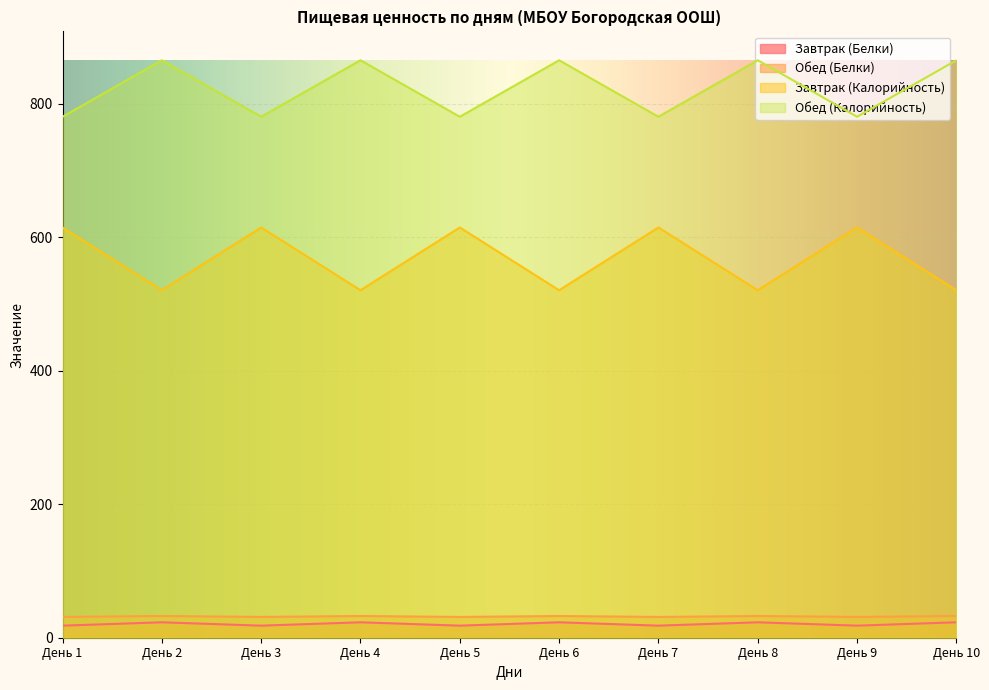

Reading left to right, transcribe all the data shown in this chart.

Завтрак (Белки): День 1=18.1	День 2=23.1	День 3=18.1	День 4=23.1	День 5=18.1	День 6=23.1	День 7=18.1	День 8=23.1	День 9=18.1	День 10=23.1
Обед (Белки): День 1=31.1	День 2=32.5	День 3=31.1	День 4=32.5	День 5=31.1	День 6=32.5	День 7=31.1	День 8=32.5	День 9=31.1	День 10=32.5
Завтрак (Калорийность): День 1=614.8	День 2=520.7	День 3=614.8	День 4=520.7	День 5=614.8	День 6=520.7	День 7=614.8	День 8=520.7	День 9=614.8	День 10=520.7
Обед (Калорийность): День 1=780.7	День 2=865.4	День 3=780.7	День 4=865.4	День 5=780.7	День 6=865.4	День 7=780.7	День 8=865.4	День 9=780.7	День 10=865.4